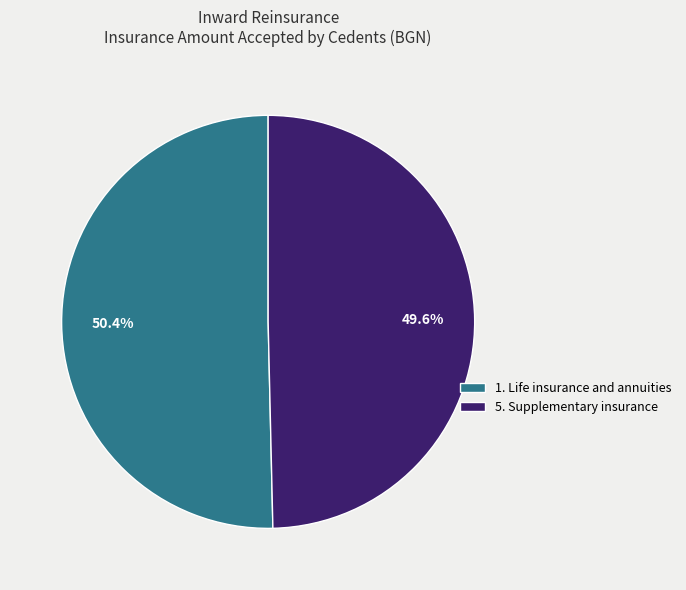

How much of the chart is everything except 1. Life insurance and annuities?

49.6%